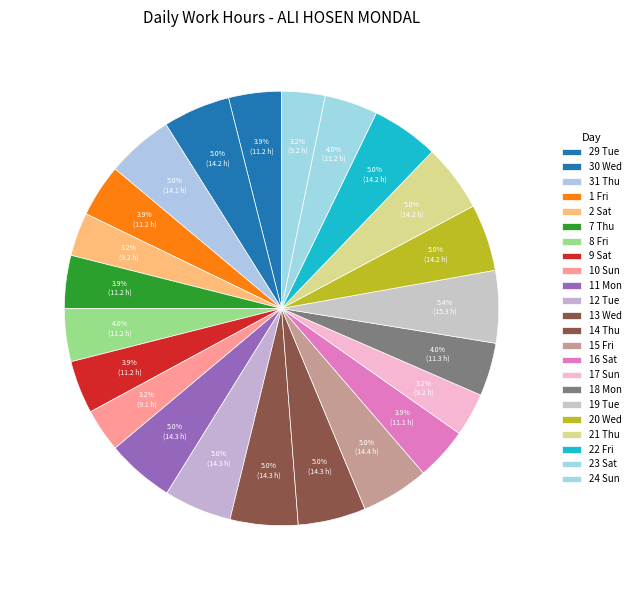

Rank the categories by value from highest to lowest.

19 Tue, 15 Fri, 14 Thu, 11 Mon, 13 Wed, 12 Tue, 21 Thu, 30 Wed, 20 Wed, 22 Fri, 31 Thu, 18 Mon, 23 Sat, 8 Fri, 9 Sat, 1 Fri, 7 Thu, 29 Tue, 16 Sat, 2 Sat, 24 Sun, 17 Sun, 10 Sun